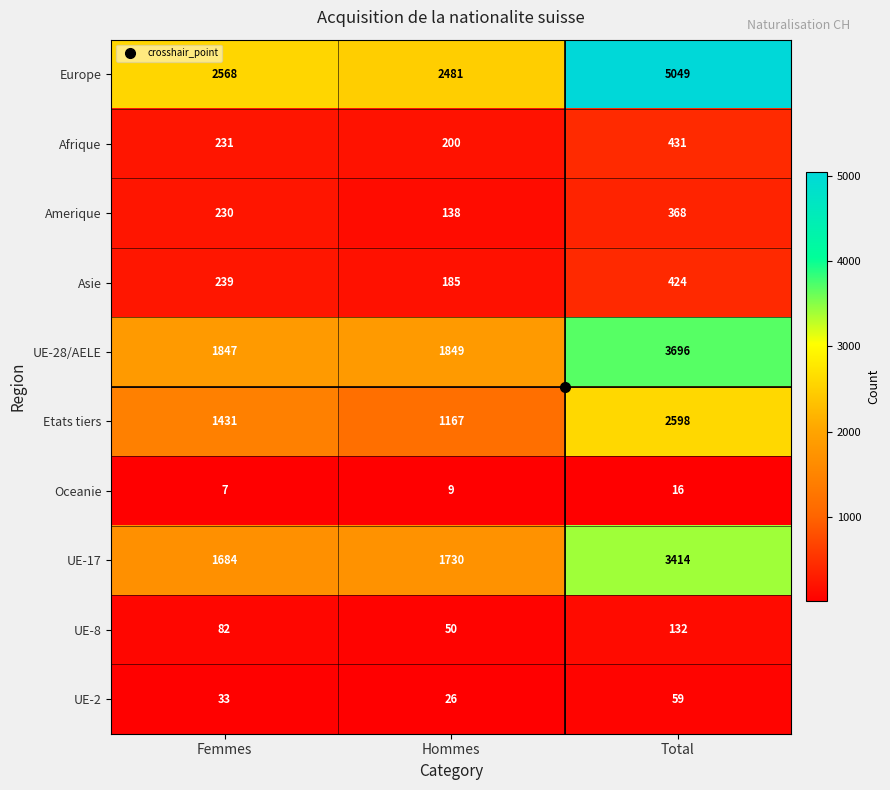

The value of Amerique at Hommes is 138. True or false?

True